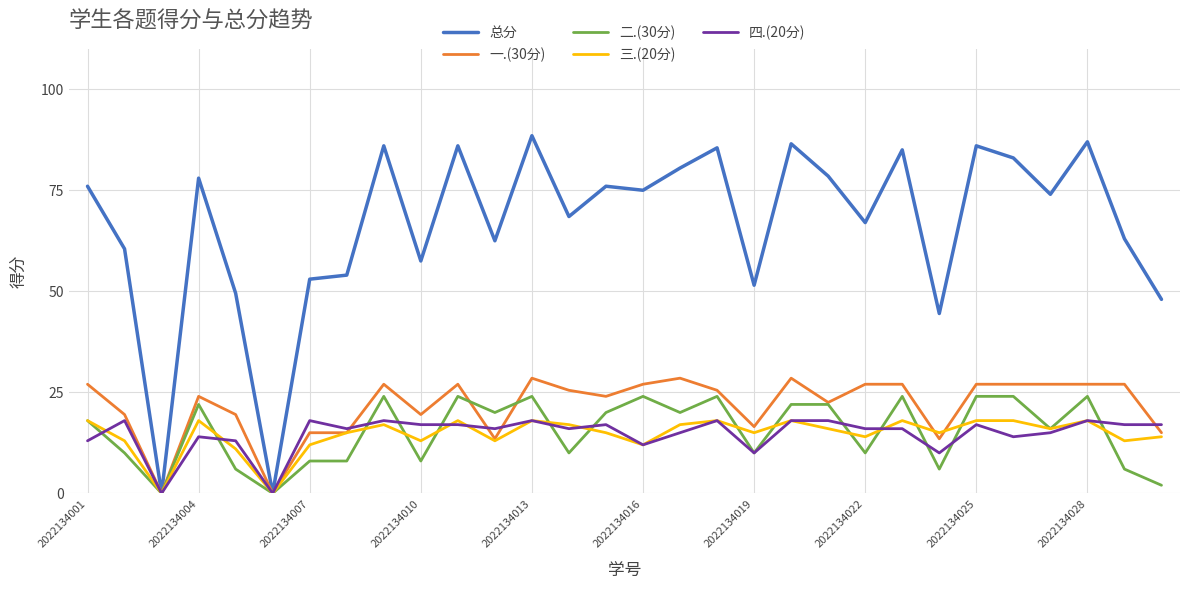

Which series has the largest range (max minus min)?

总分